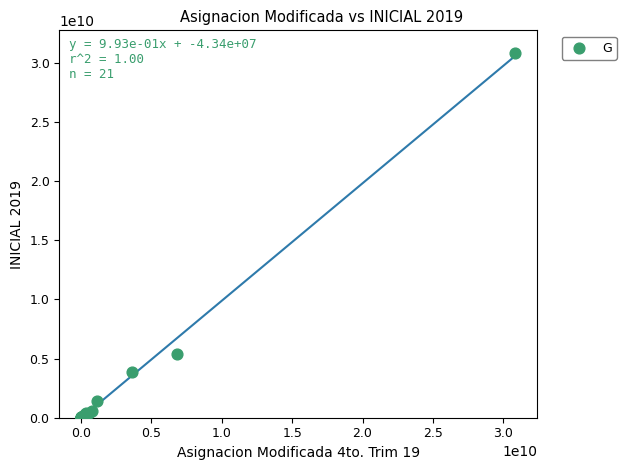

What Y value in the scatter plot is closest to 15415327008?

5423877906.8